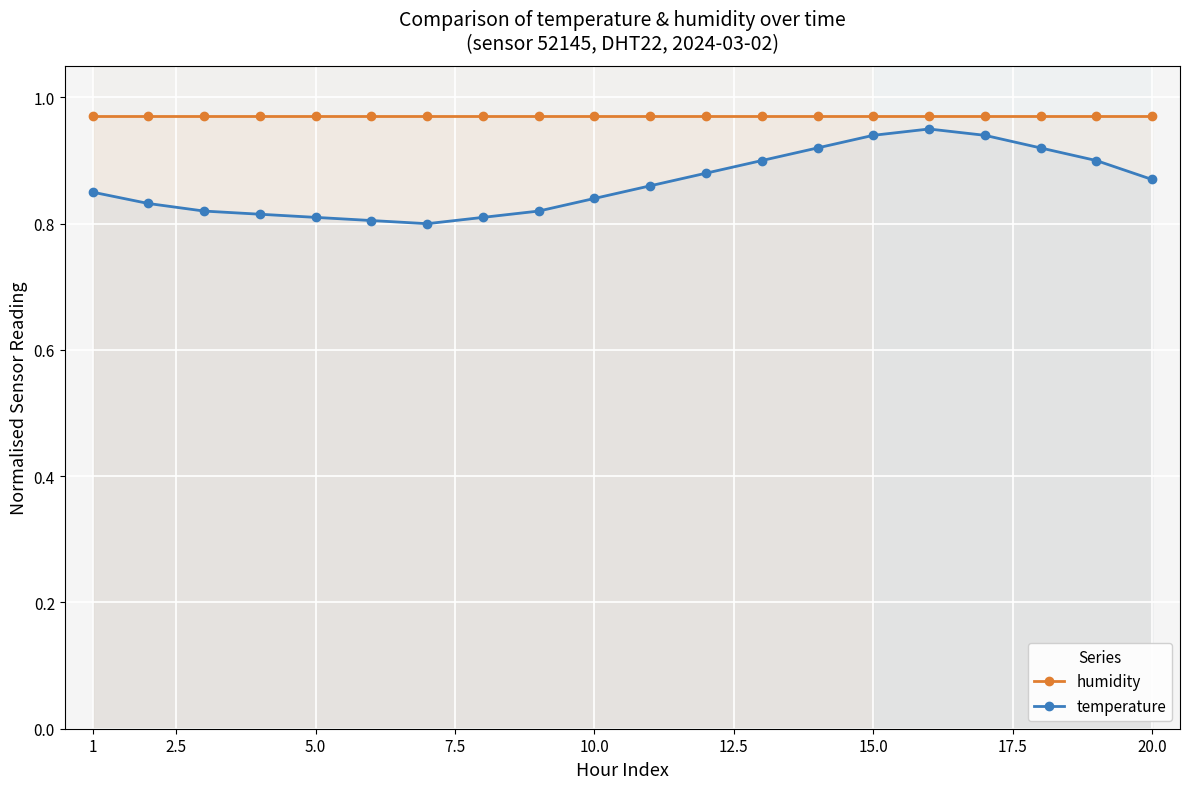

What is the sum of all humidity values?

19.4